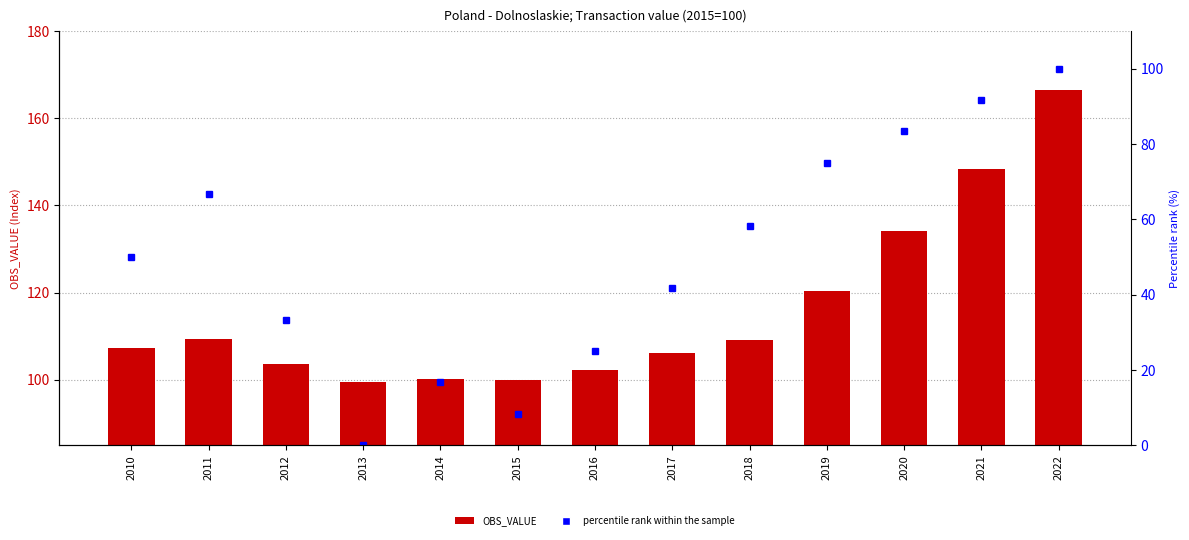

Rank the series by their maximum value, from highest to lowest.

OBS_VALUE, percentile rank within the sample